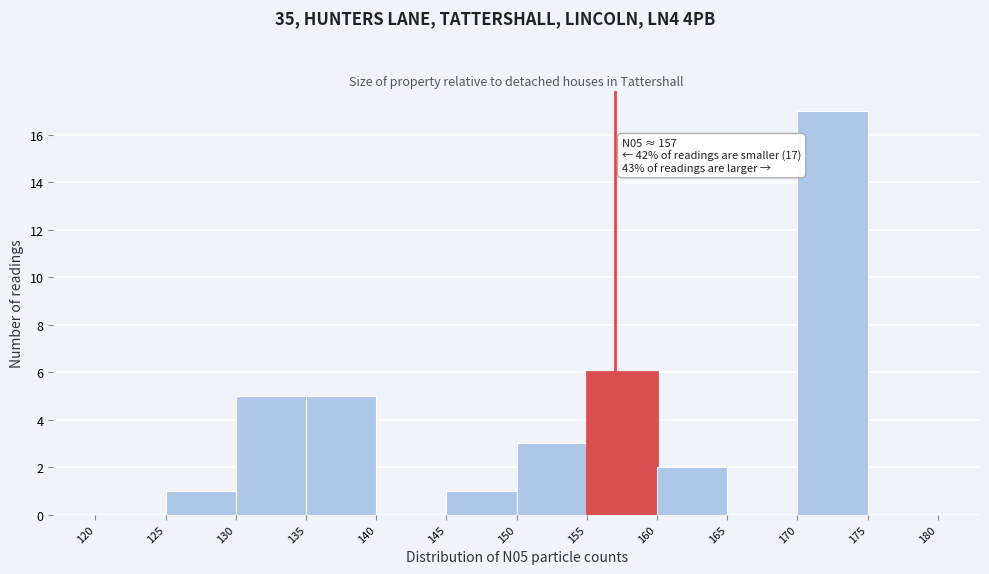

Over which range of the x-axis is the bar tallest?

170 to 175